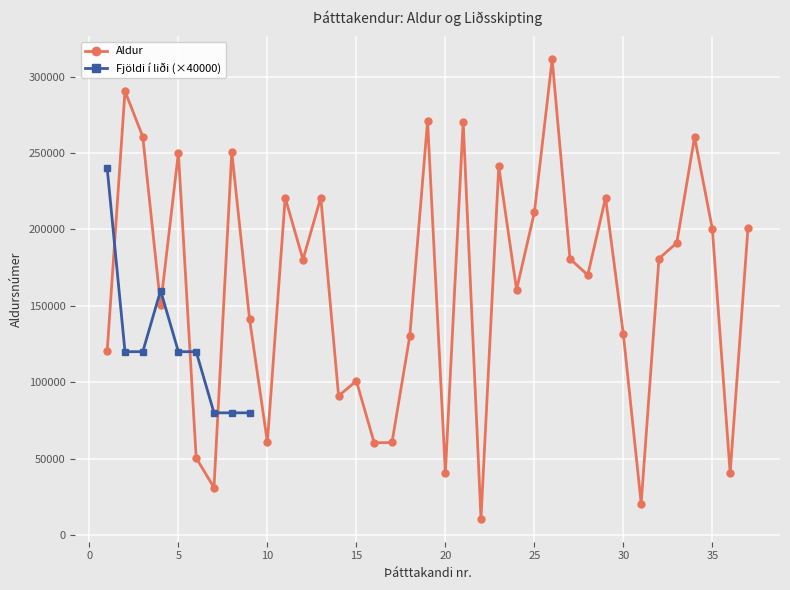

Reading right to left, transcribe all the data shown in this chart.

200681	40579	200280	260461	191180	180974	20607	131260	220777	170160	180768	311277	211167	160568	241279	10680	270559	40782	270982	130174	60579	60388	100859	91074	220890	180265	220783	60775	141172	250771	31070	50471	250174	150499	260679	290479	120375